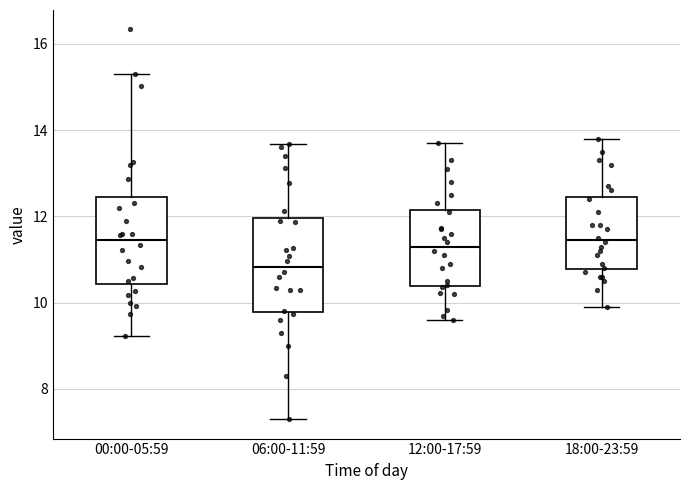

Reading left to right, transcribe this box plot: for each box, give where its median line is, the range the box spans, and where its two whiskers end, as read against the y-axis. The values are not printed on the chart, so give them approximately, as read against the axis.

00:00-05:59: median 11.4, box 10.4 to 12.4, whiskers 9.2 to 15.4
06:00-11:59: median 10.8, box 9.8 to 12.0, whiskers 7.4 to 13.6
12:00-17:59: median 11.4, box 10.4 to 12.2, whiskers 9.6 to 13.8
18:00-23:59: median 11.4, box 10.8 to 12.4, whiskers 10.0 to 13.8